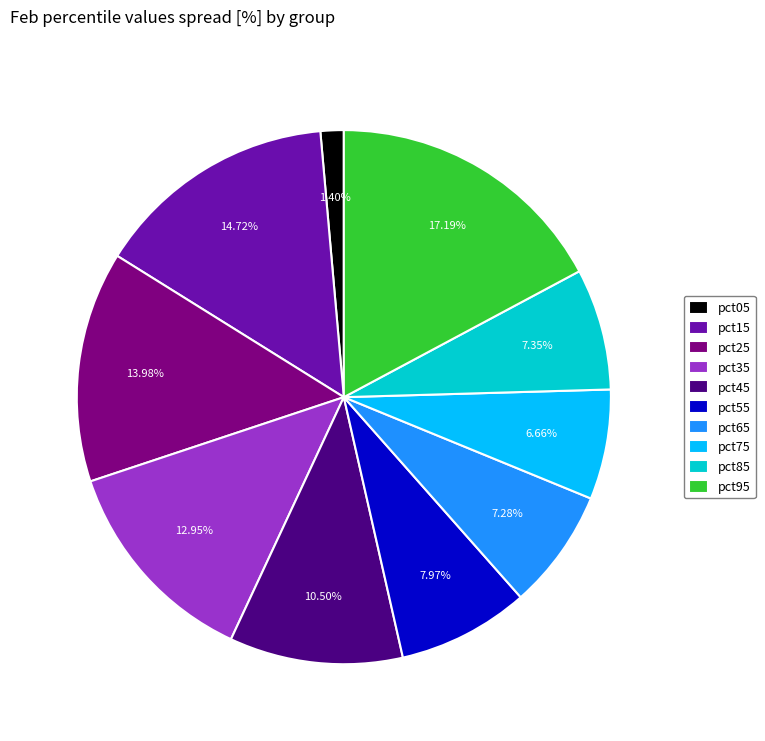

True or false: pct85 accounts for 7% of the total.

True